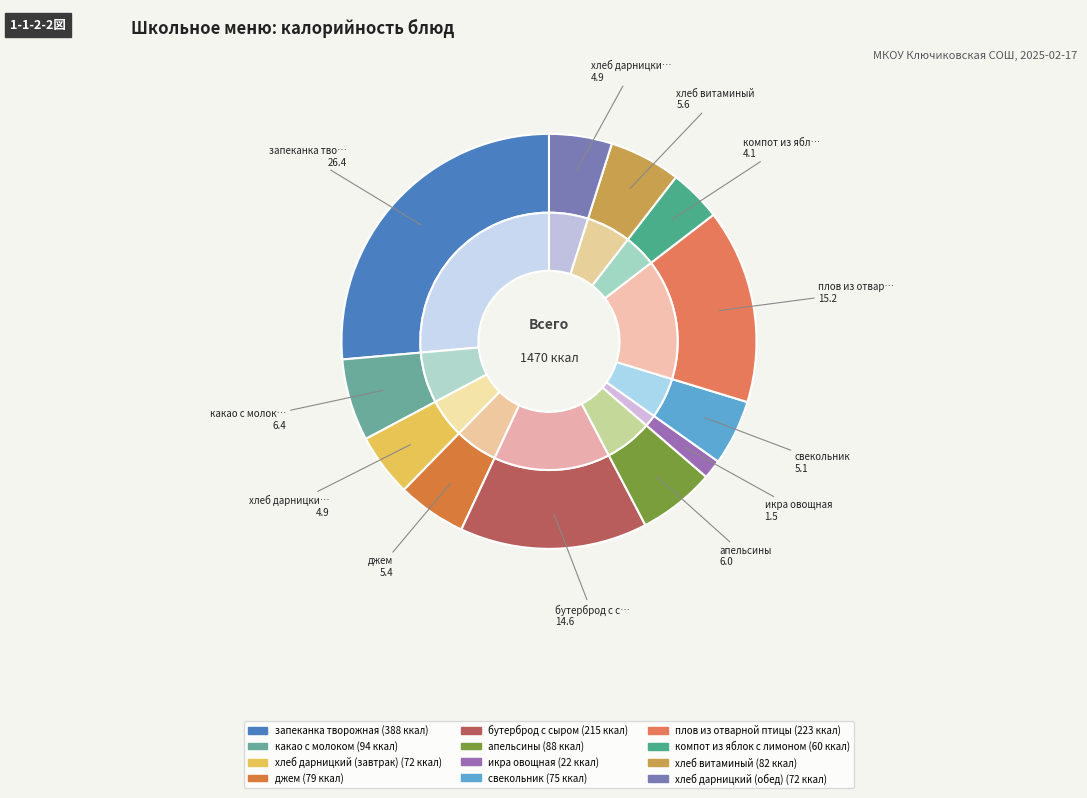

Count the number of slices in the pie.

12